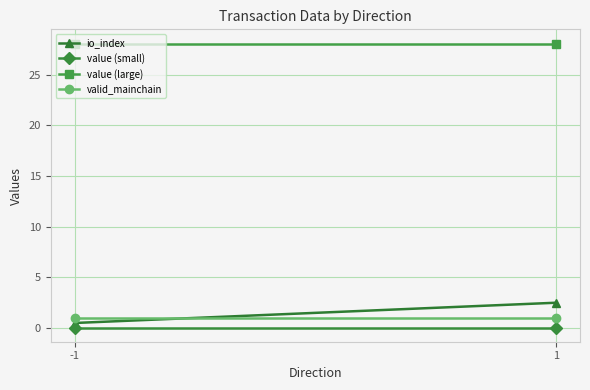

Rank the series by their maximum value, from lowest to highest.

value (small), valid_mainchain, io_index, value (large)